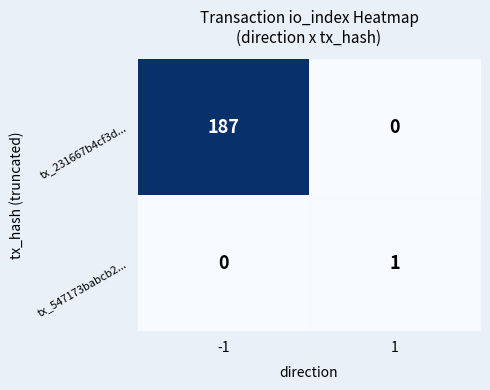

At 1, list the series in order from smallest to largest.

tx_231667b4cf3d..., tx_547173babcb2...